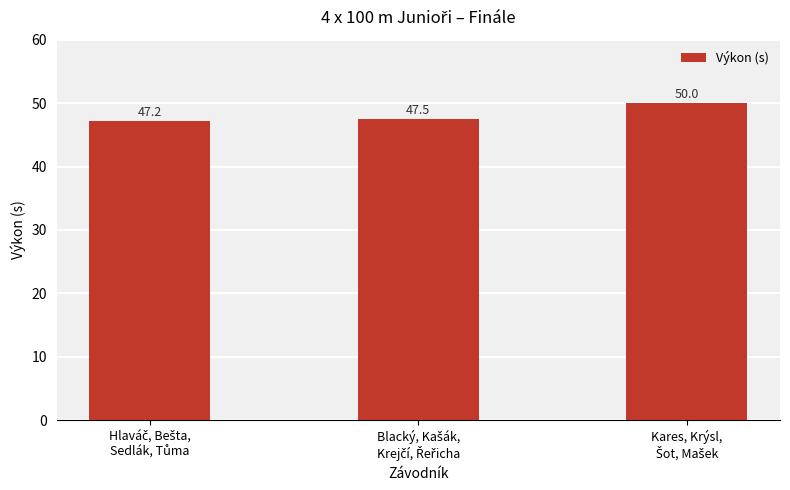

Are the bars grouped side by side (vs. stacked)?

No